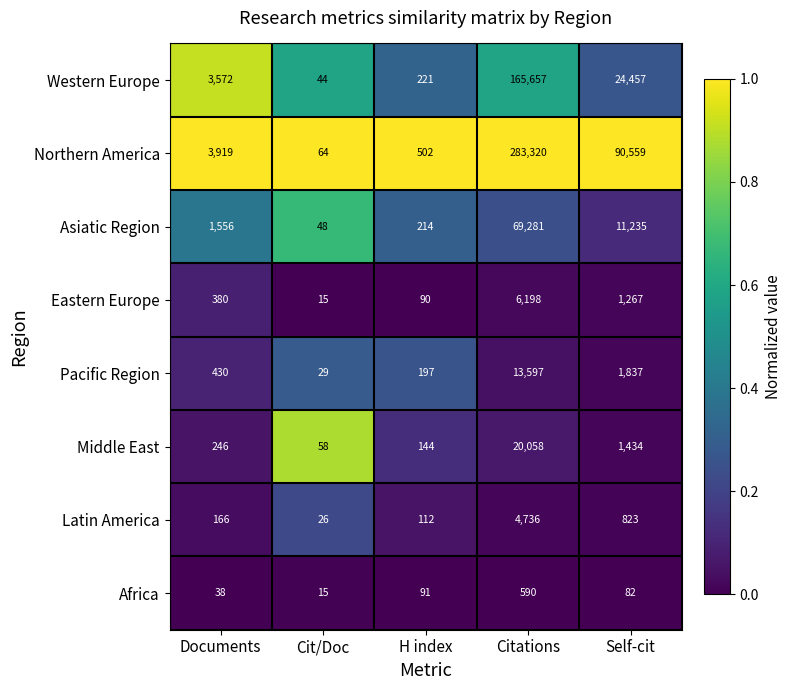

How many data points does each series have?

5